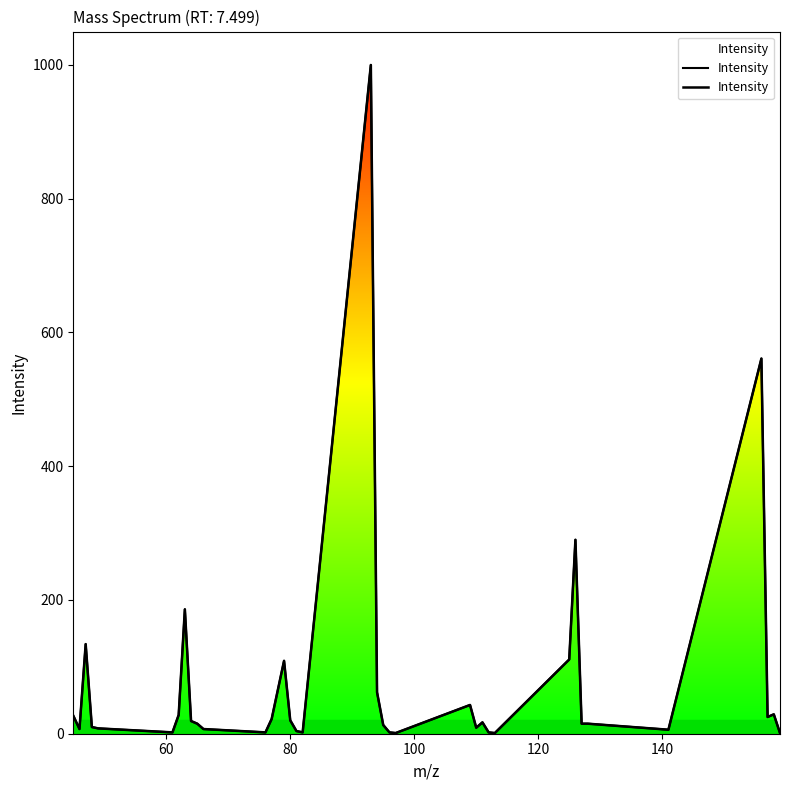

The value at 30 is 7. True or false?

False